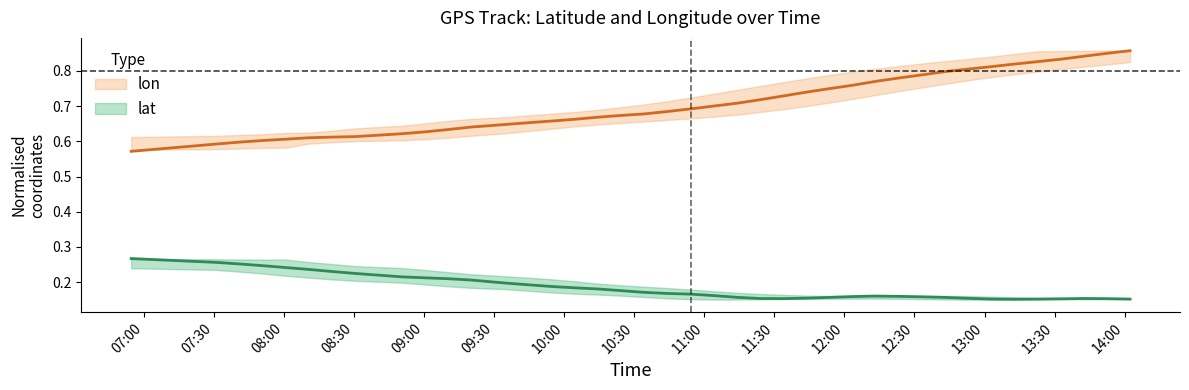

True or false: lon and lat intersect in this chart.

False